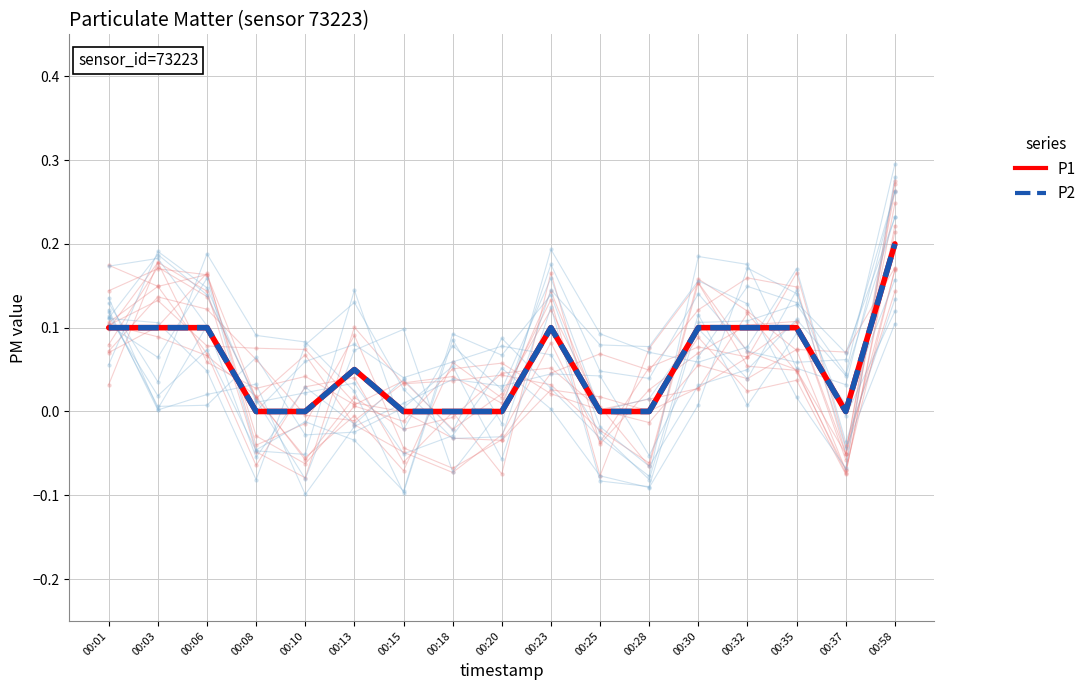

How many interior local peaks does the P2 series have?

2